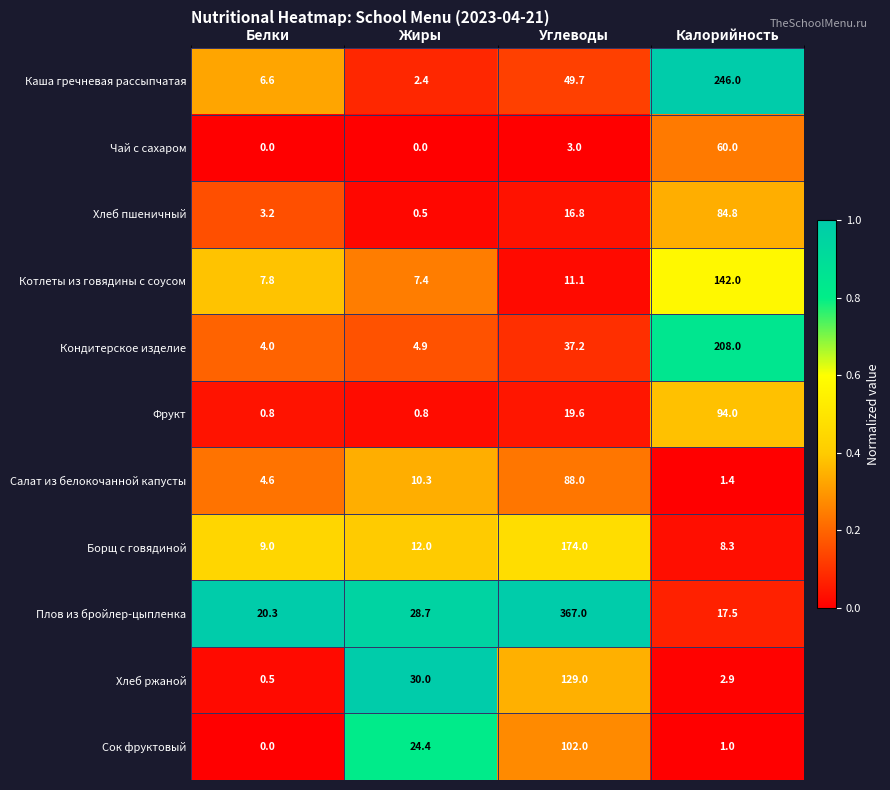

Which series has the widest spread of values?

Плов из бройлер-цыпленка